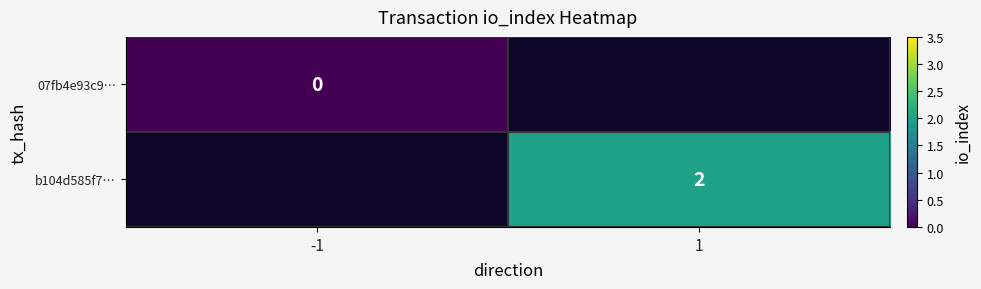

What is the greatest value displayed?

2.0